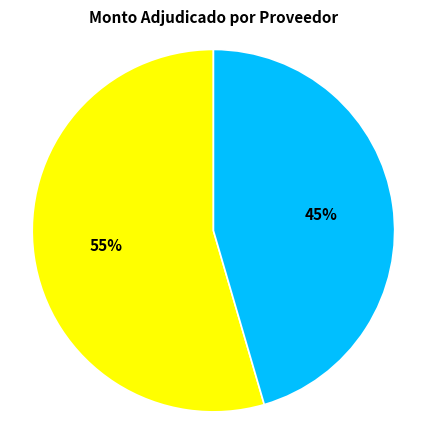

What is the smallest slice in the pie chart?

GRUPO SAN ALFREDO S.R.L.